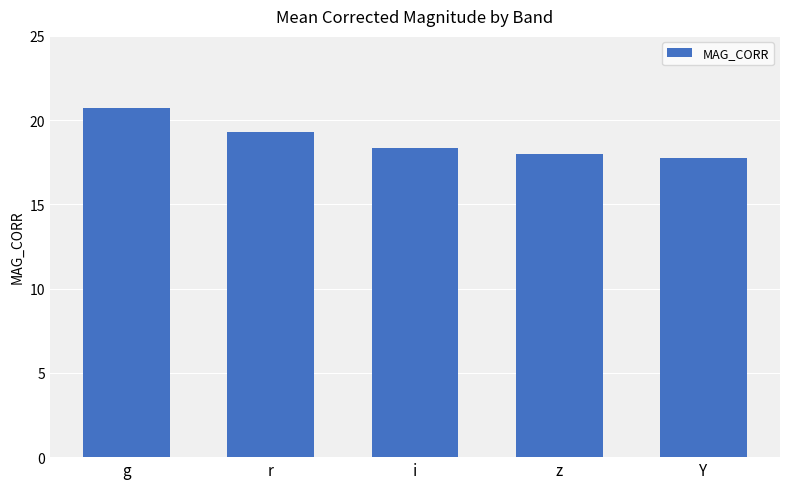

What is the difference between the values at r and i?

0.9